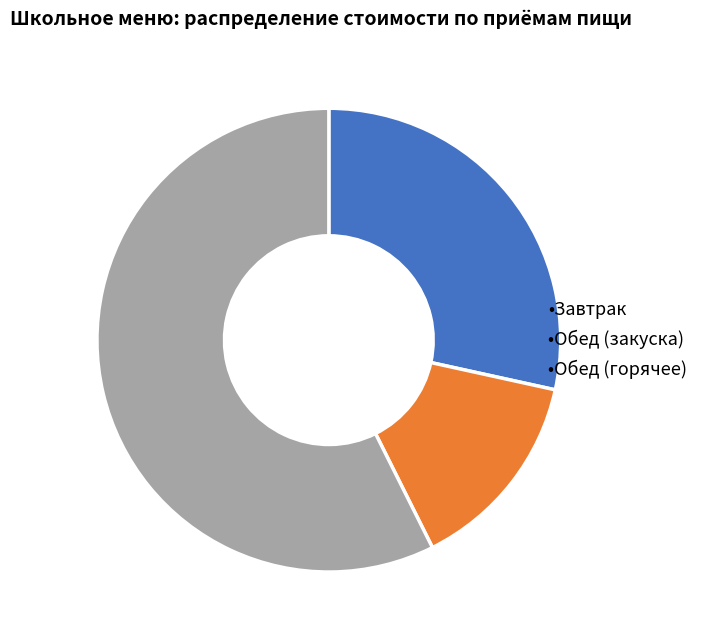

Is there any slice that represents more than half of the pie?

Yes